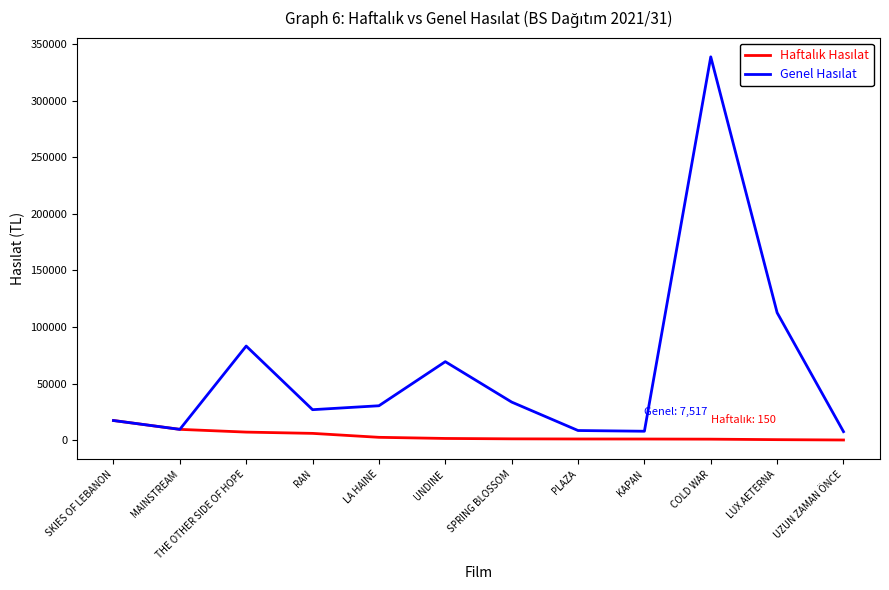

What position from the right is RAN?

9